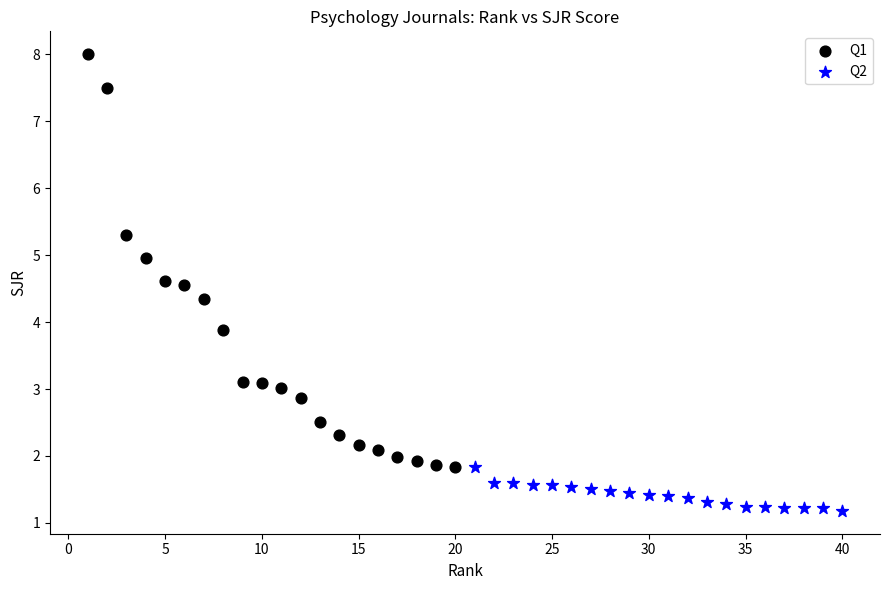

Which series contains the highest Y value?

Q1